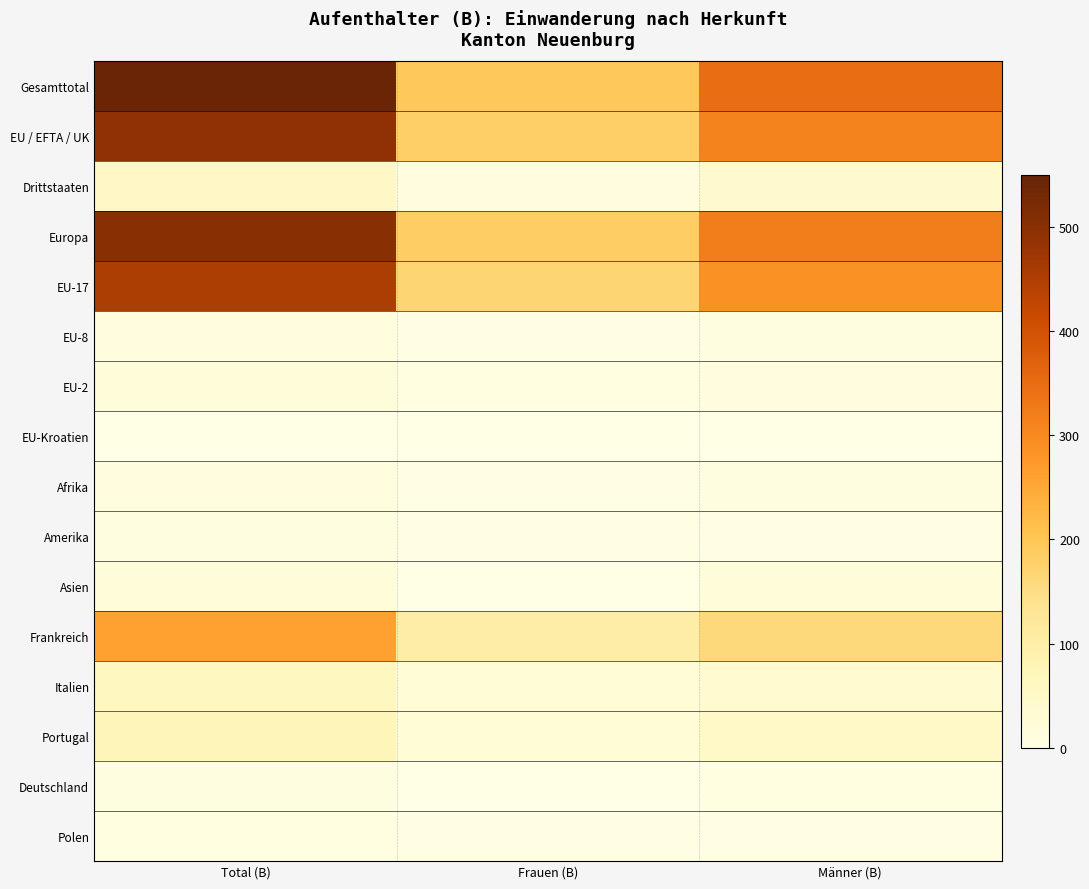

Which has a higher value, Frauen (B) or Total (B)?

Total (B)